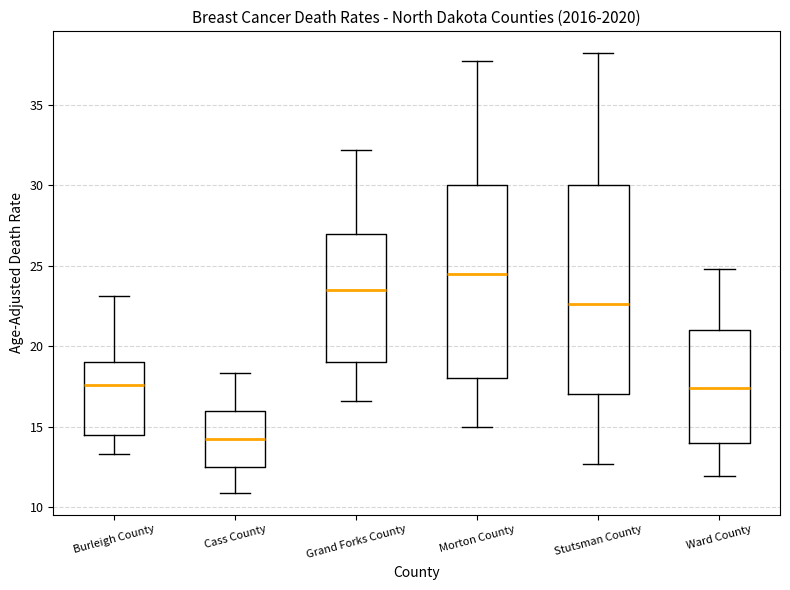

Where does the median line of the box for Burleigh County sit on the y-axis? The values are not printed on the chart, so give them approximately, as read against the axis.

17.5